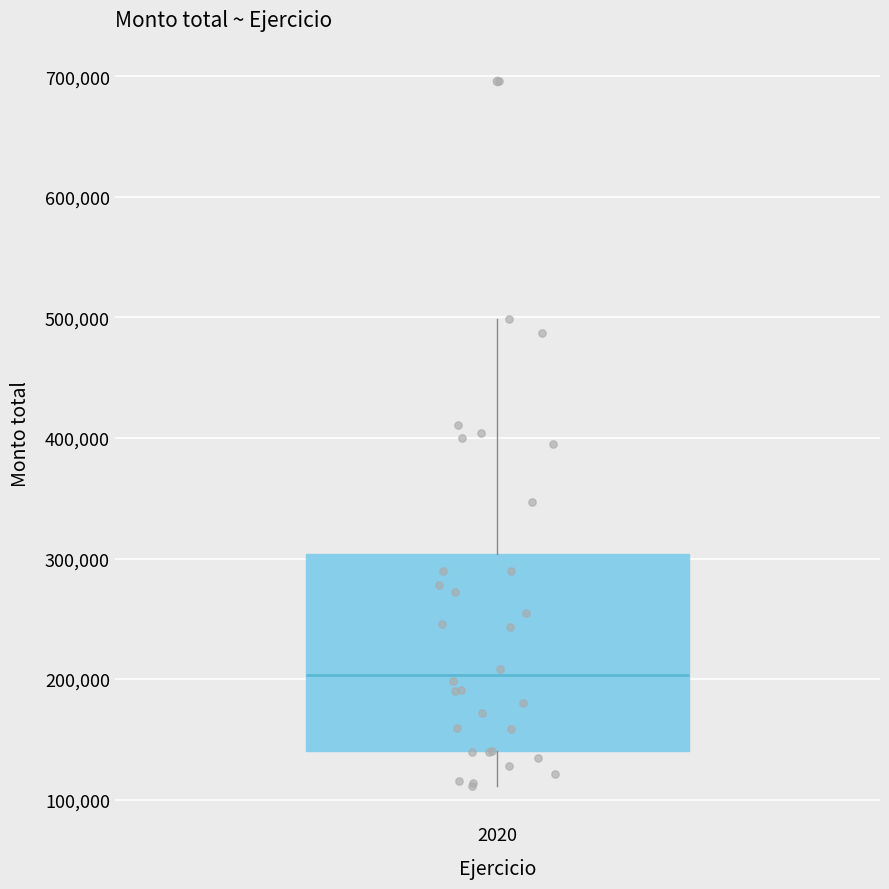

Where is the lower edge of the box at x = 2020 on the y-axis? The values are not printed on the chart, so give them approximately, as read against the axis.

140000